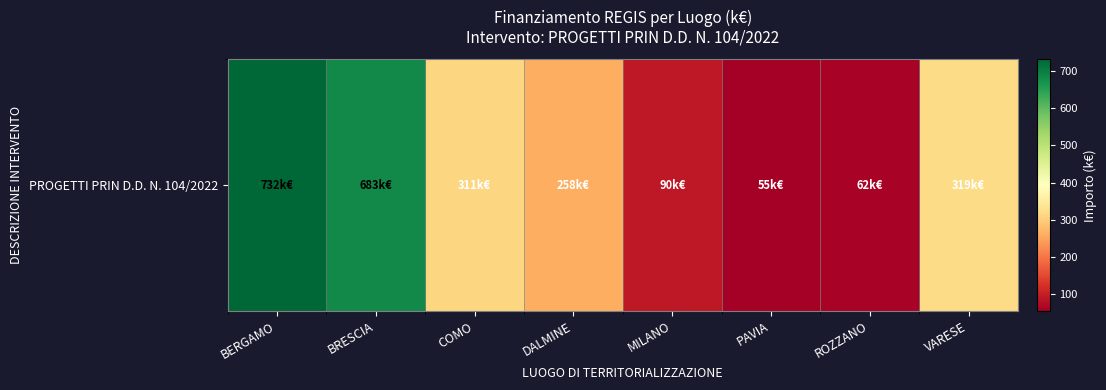

Rank the categories by value from highest to lowest.

BERGAMO, BRESCIA, VARESE, COMO, DALMINE, MILANO, ROZZANO, PAVIA